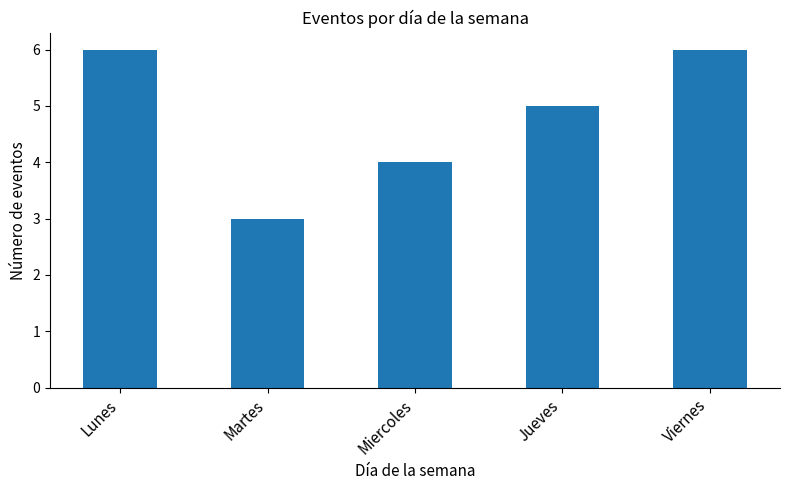

What position from the left is Viernes?

5